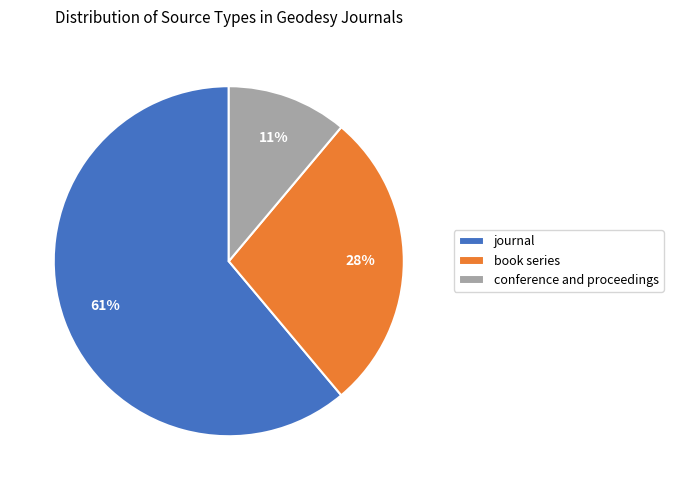

To the nearest percent, what is the difference between the journal and book series slice percentages?

33%